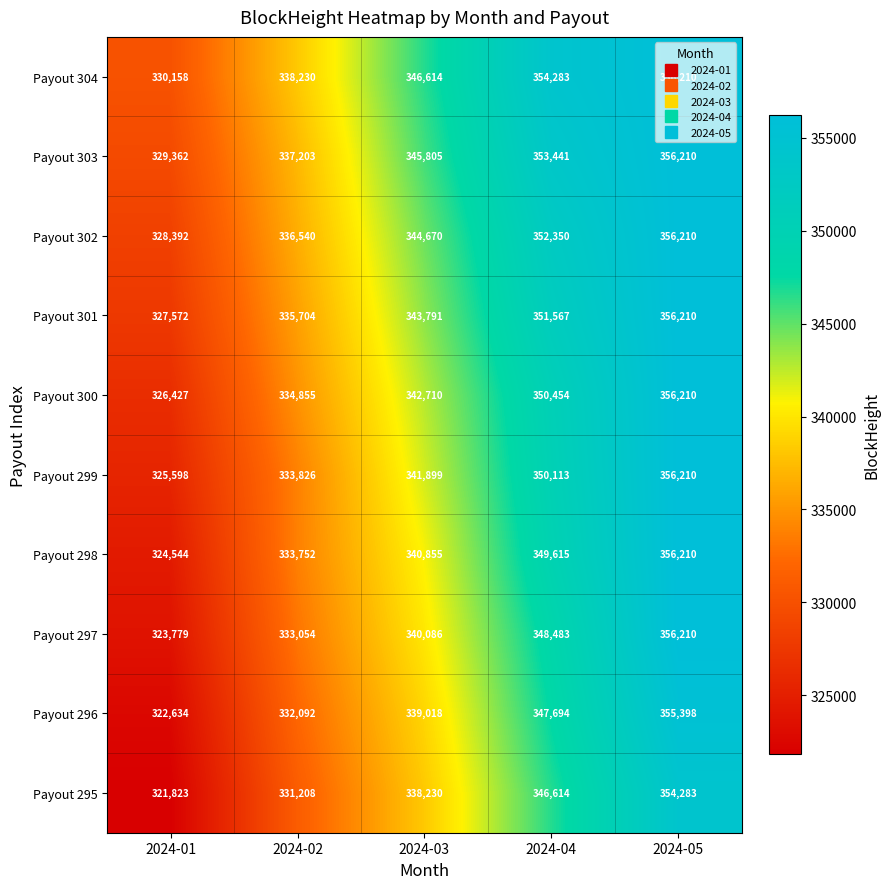

Rank the series at 2024-02 from lowest to highest value.

Payout 295, Payout 296, Payout 297, Payout 298, Payout 299, Payout 300, Payout 301, Payout 302, Payout 303, Payout 304